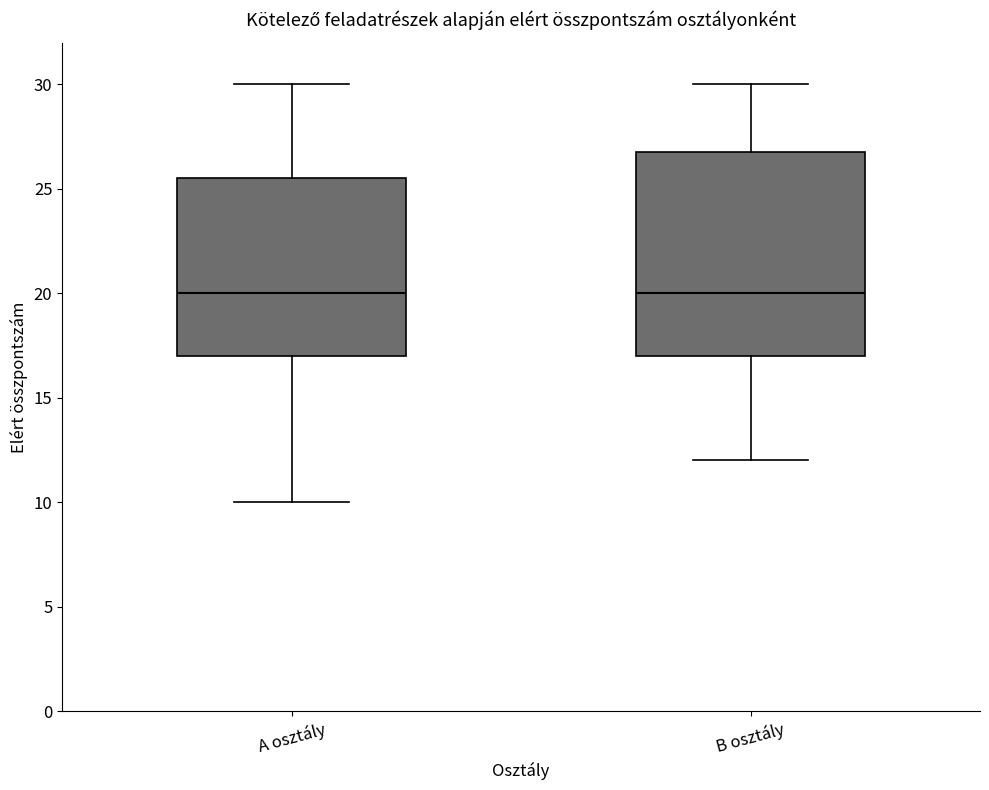

Comparing the boxes themselves (not the whiskers), which one is the tallest?

B osztály